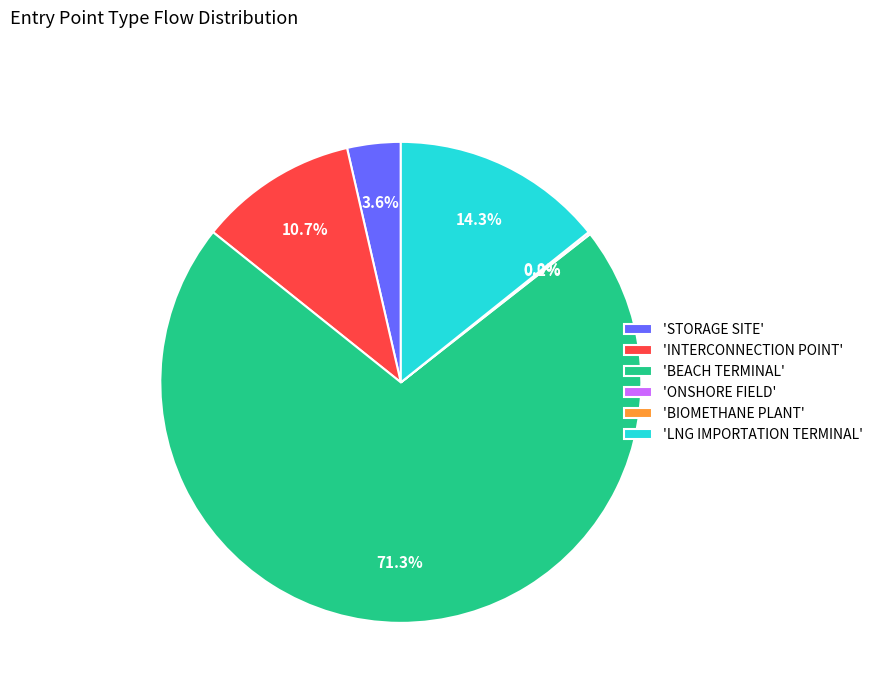

Combined, do 'BEACH TERMINAL' and 'LNG IMPORTATION TERMINAL' account for over 50%?

Yes